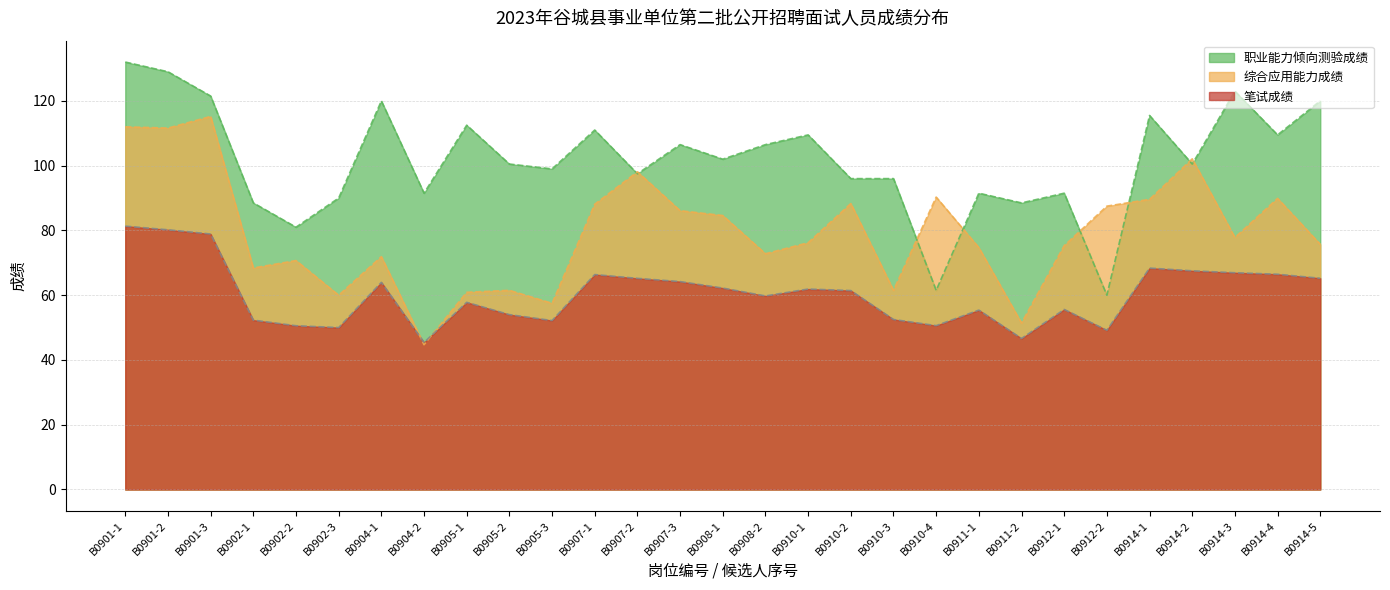

How many values in the 综合应用能力成绩 series are below 76?

14